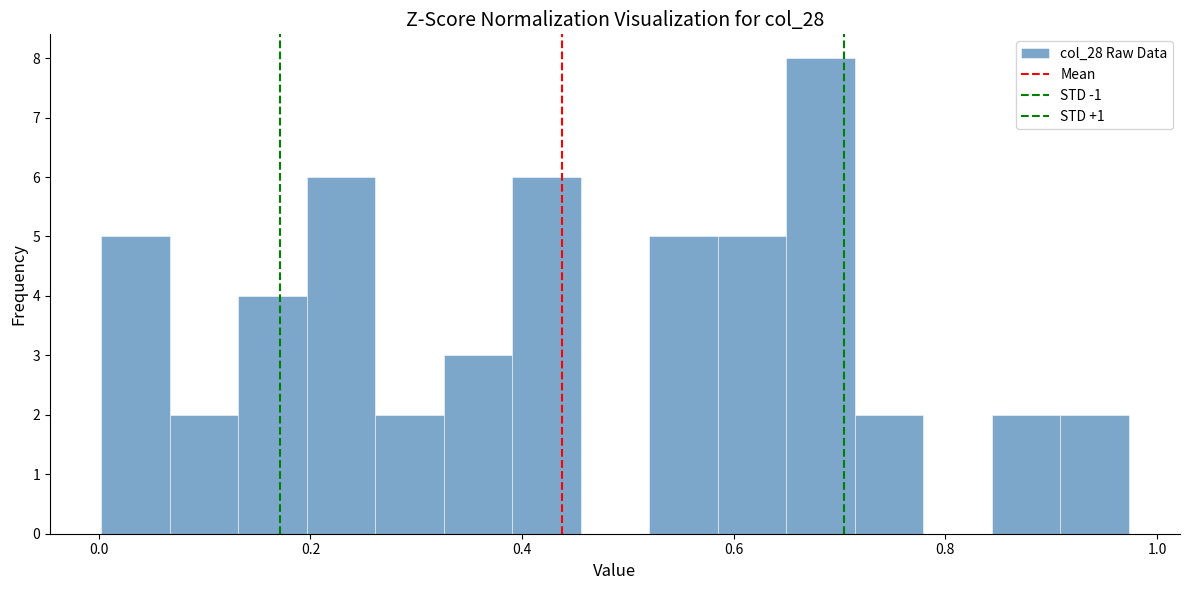

Around what value on the x-axis is the tallest bar? Give the approximate position of its centre, as read against the axis.

0.68